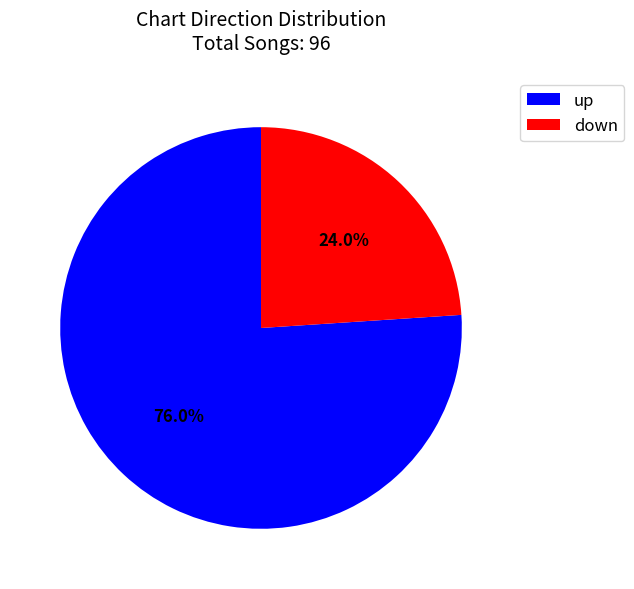

To the nearest percent, what percentage of the pie is down?

24%